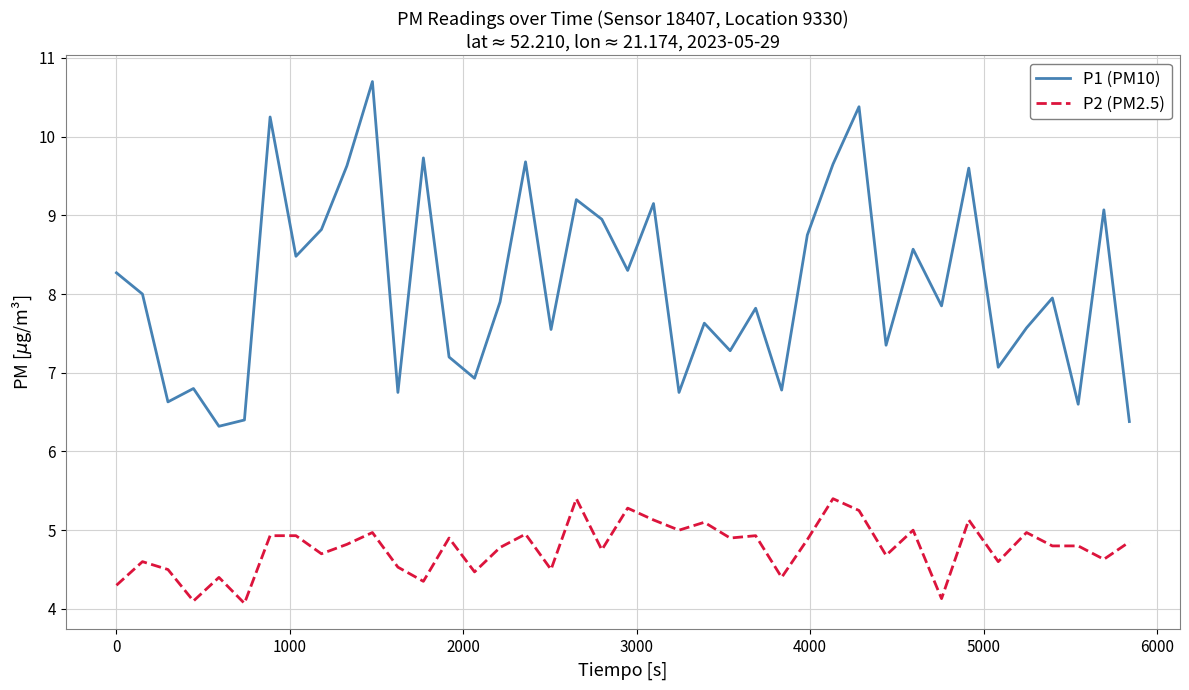

What is the maximum value for P1 (PM10)?

10.7